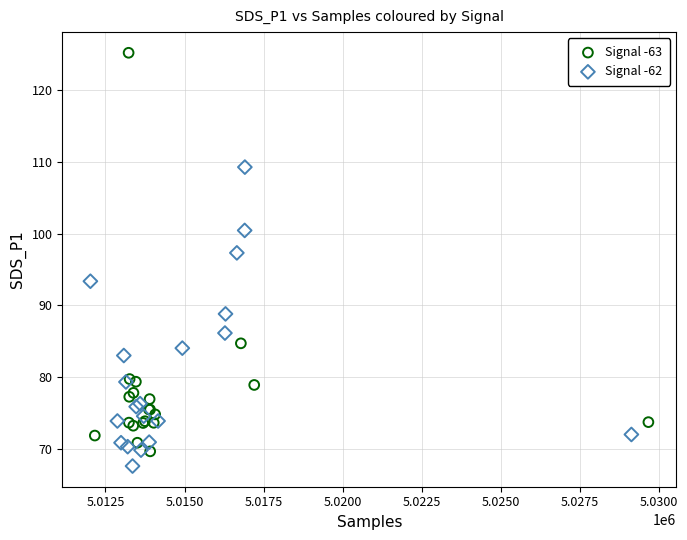

Which series has the widest spread of Y values?

Signal -63